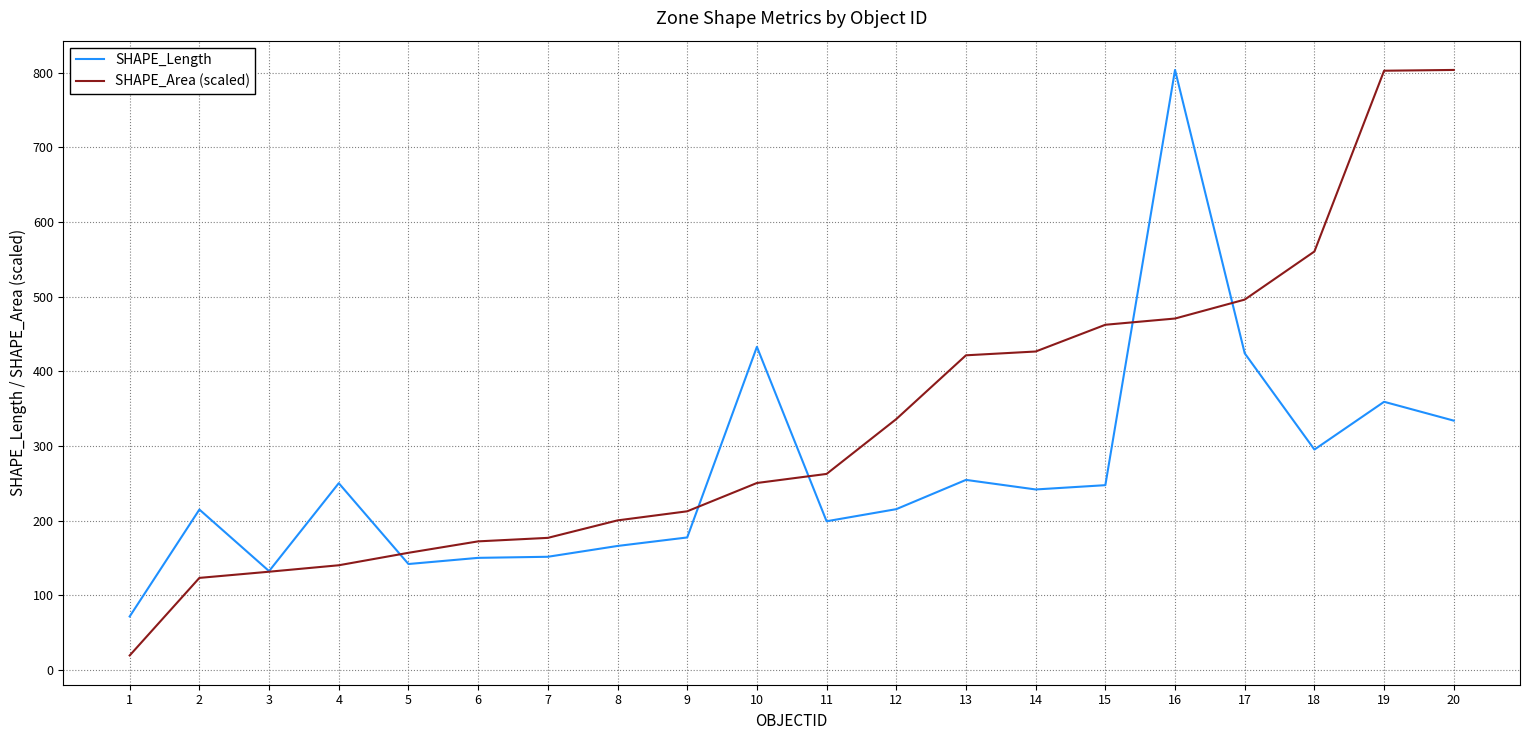

What is the total value across all series at 17?

920.3